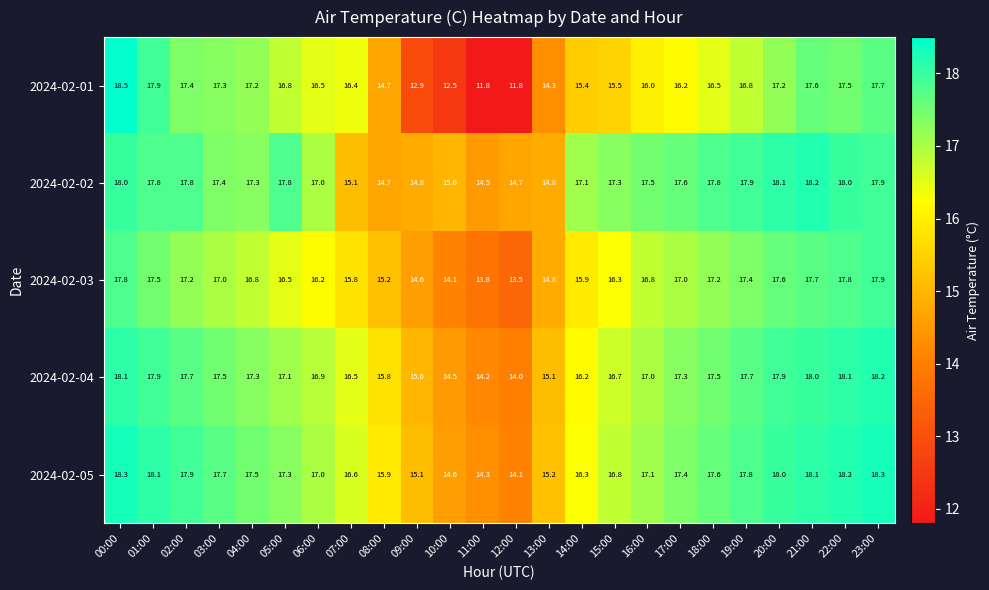

Count the number of data series in this chart.

5